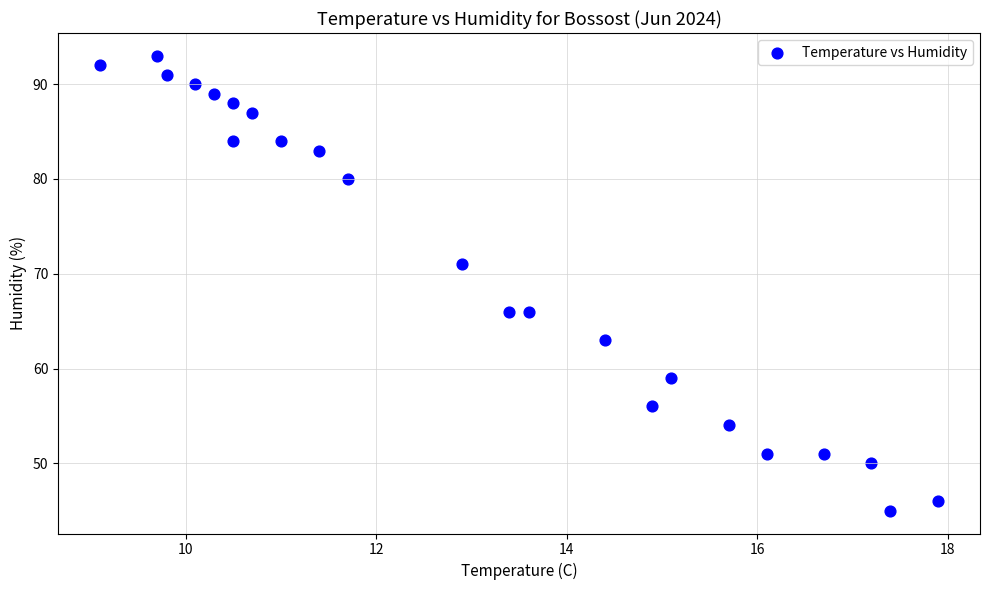

What Y value in the scatter plot is closest to 69?

71